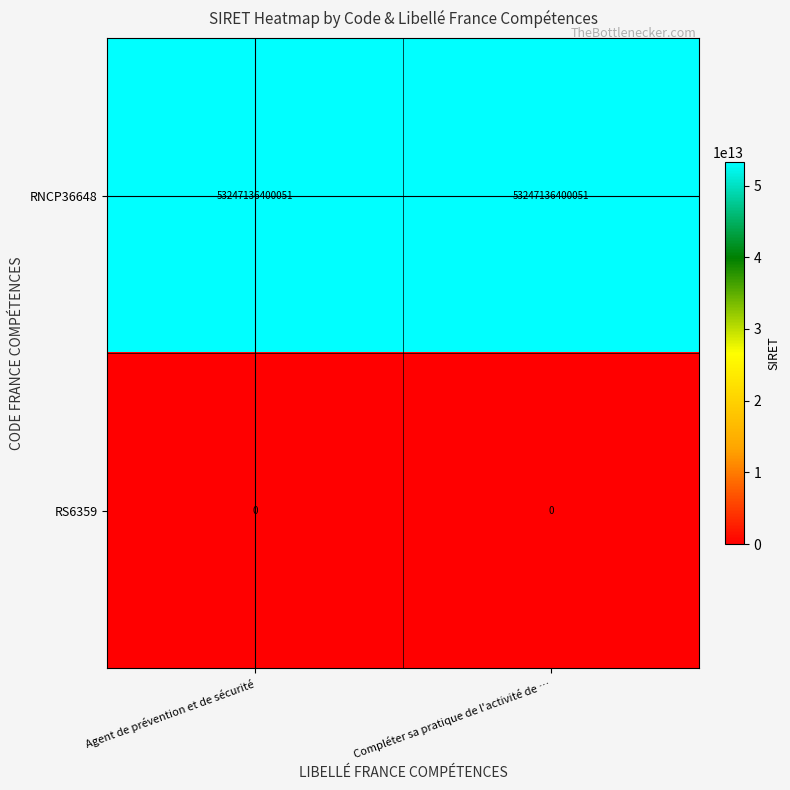

How many data points does each series have?

2